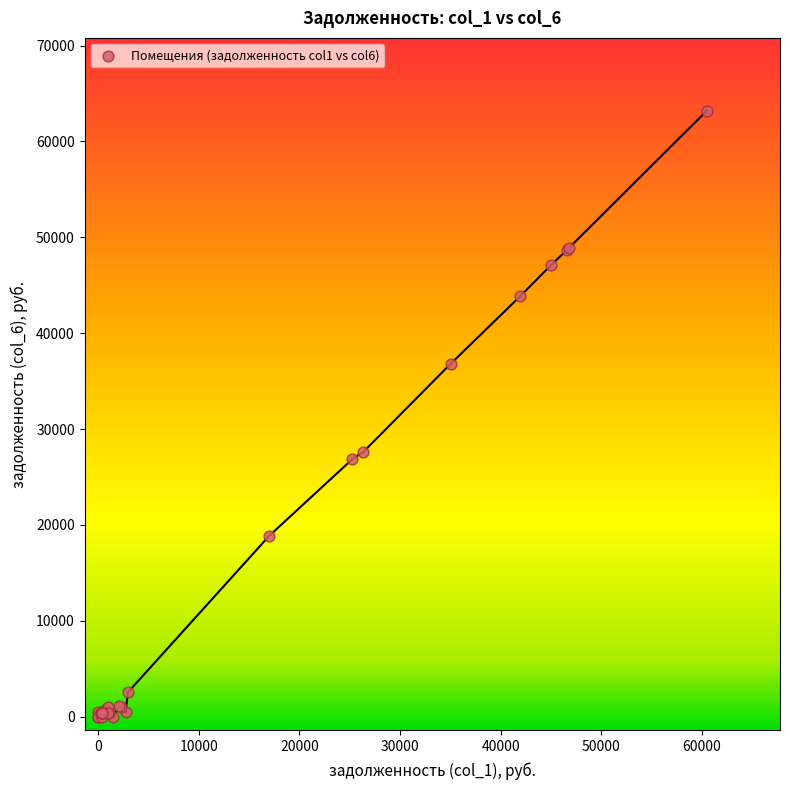

What Y value in the scatter plot is closest to 31607?

27595.2